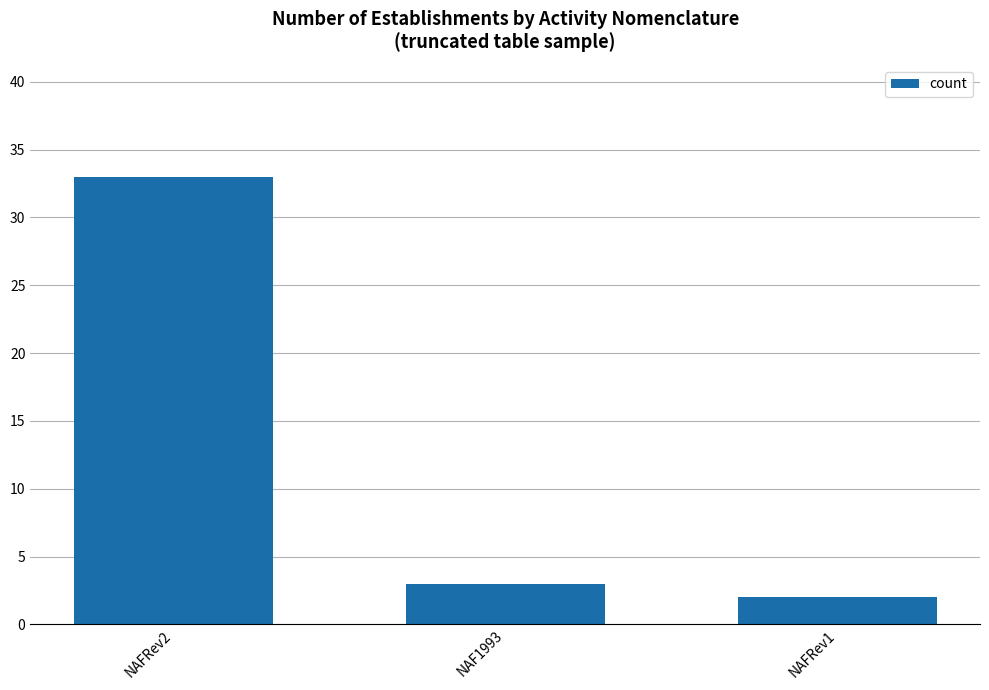

List the labels in order of value, largest first.

NAFRev2, NAF1993, NAFRev1